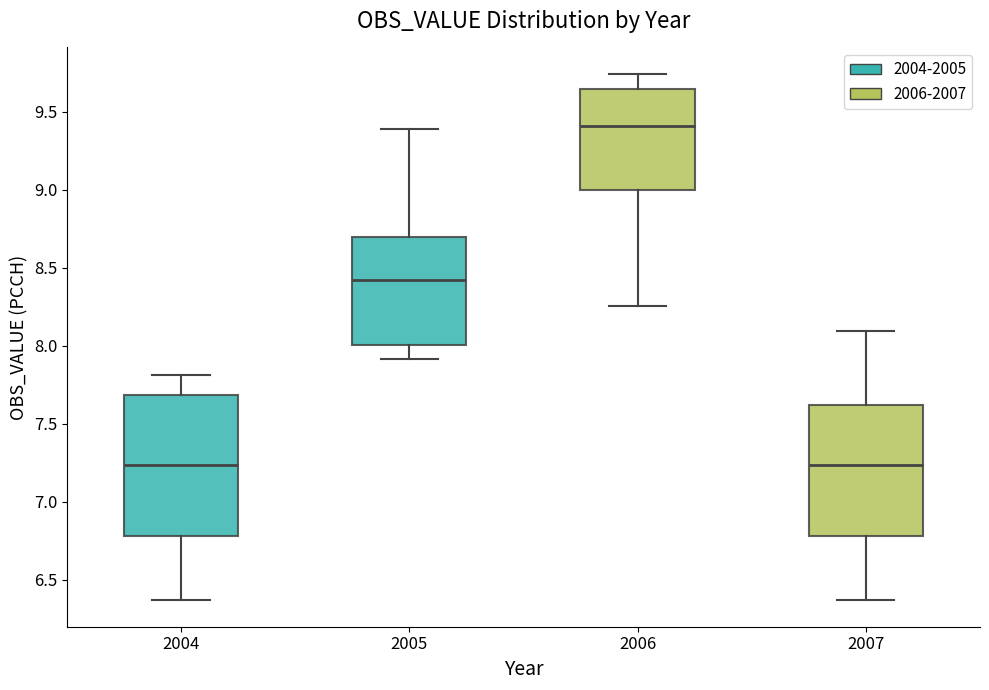

Comparing the boxes themselves (not the whiskers), which one is the tallest?

2004